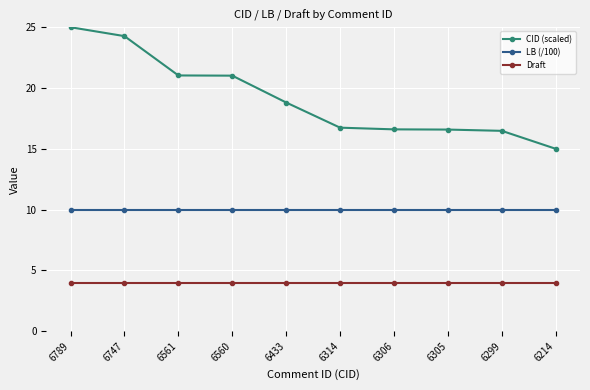

What is the total value across all series at 6299?

30.5